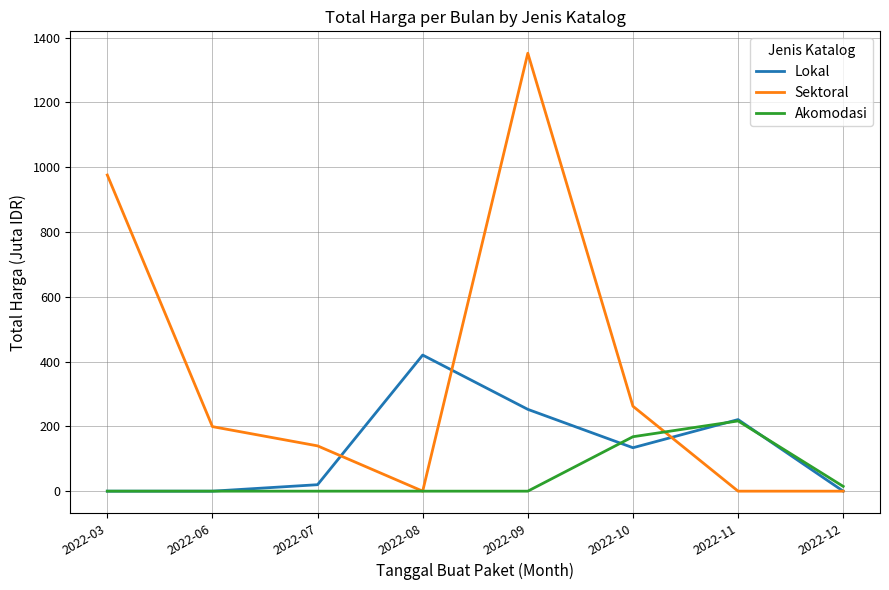

Which series ends up on top after the final intersection of Lokal and Akomodasi?

Akomodasi